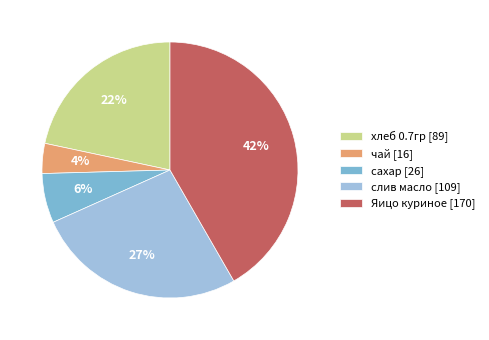

Between хлеб 0.7гр [89] and Яицо куриное [170], which is larger?

Яицо куриное [170]